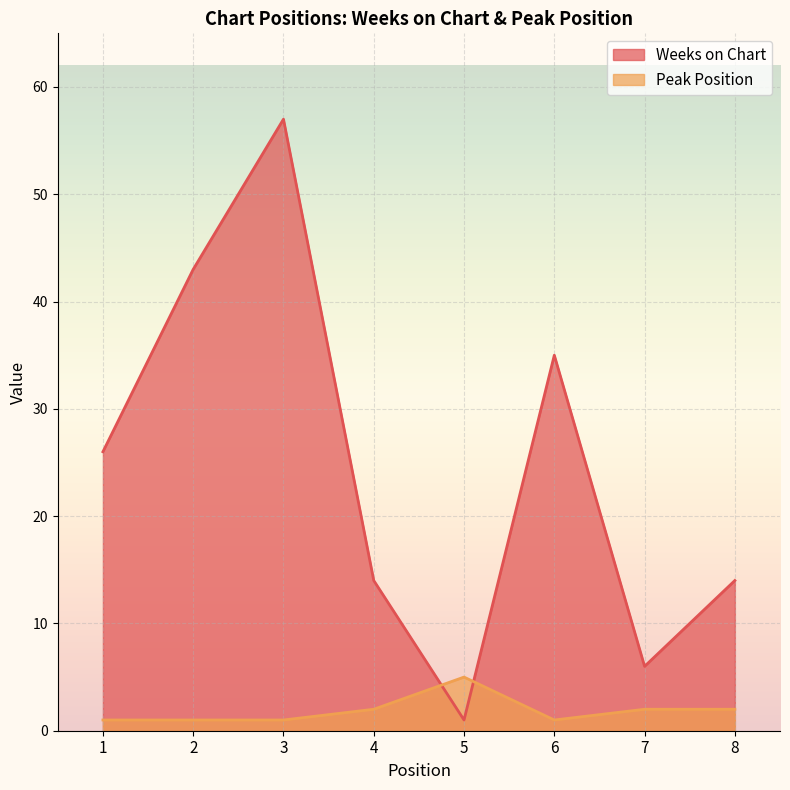

How many interior local peaks does the Weeks on Chart series have?

2